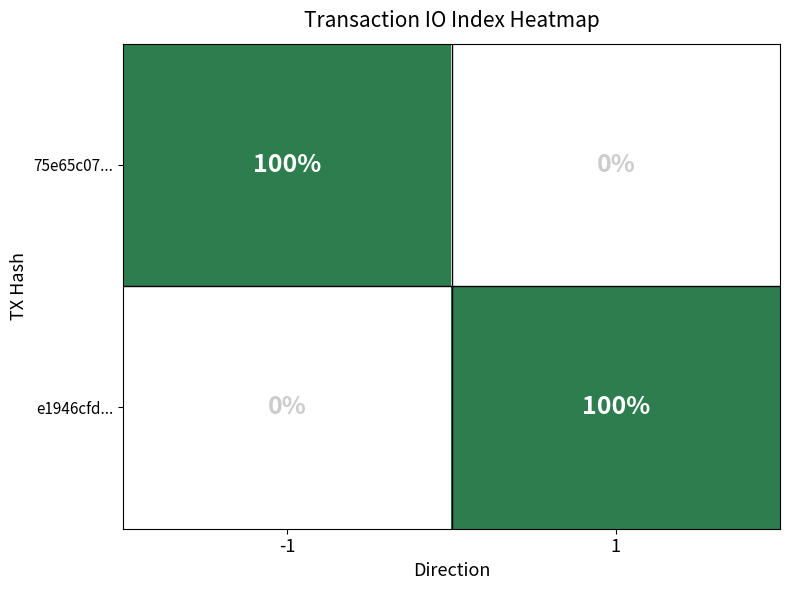

True or false: 75e65c07... has a value of 148 at -1.

False